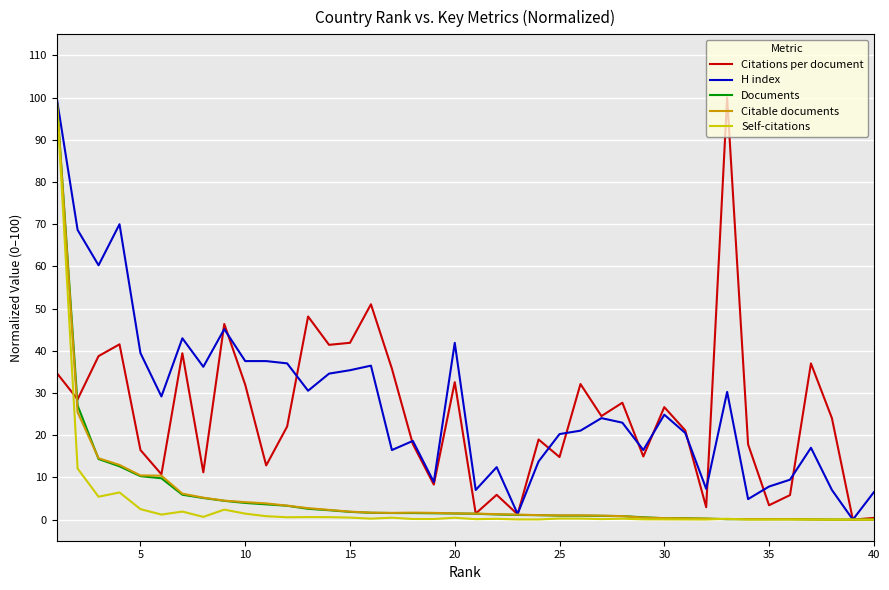

What is the greatest value displayed?

100.0